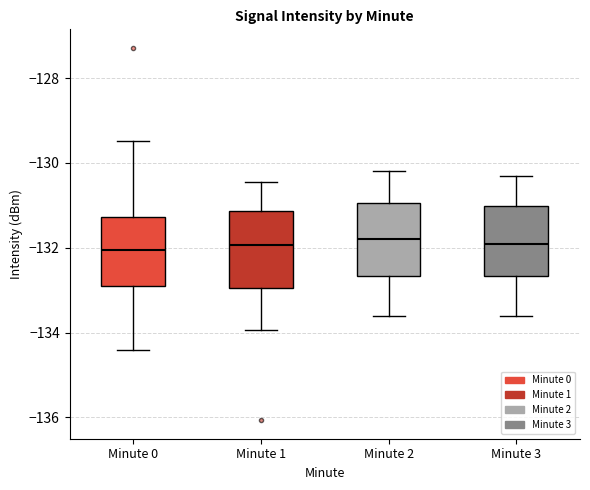

Reading left to right, read every box against the y-axis: the position of its median line, the range the box covers, and the ends of its whiskers. The values are not printed on the chart, so give them approximately, as read against the axis.

Minute 0: median -132.0, box -132.8 to -131.2, whiskers -134.4 to -129.4
Minute 1: median -132.0, box -133.0 to -131.2, whiskers -134.0 to -130.4
Minute 2: median -131.8, box -132.6 to -131.0, whiskers -133.6 to -130.2
Minute 3: median -131.8, box -132.6 to -131.0, whiskers -133.6 to -130.2